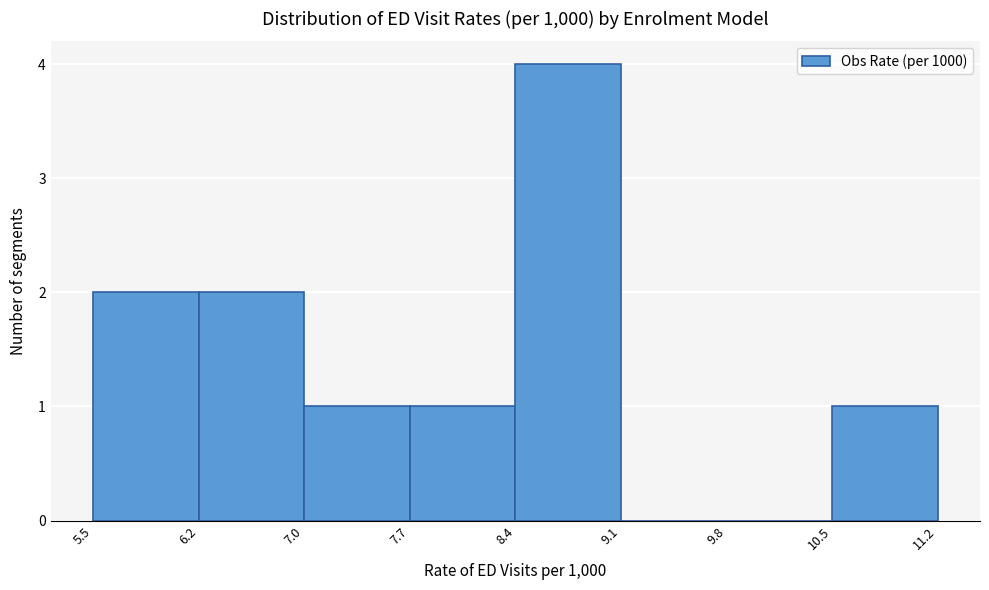

Reading left to right, list every bar in this chart as the range it spans on the x-axis followed by its height. The values are not printed on the chart, so give them approximately, as read against the axis.

5.5 to 6.2: 2
6.2 to 7.0: 2
7.0 to 7.7: 1
7.7 to 8.4: 1
8.4 to 9.1: 4
9.1 to 9.8: 0
9.8 to 10.5: 0
10.5 to 11.2: 1